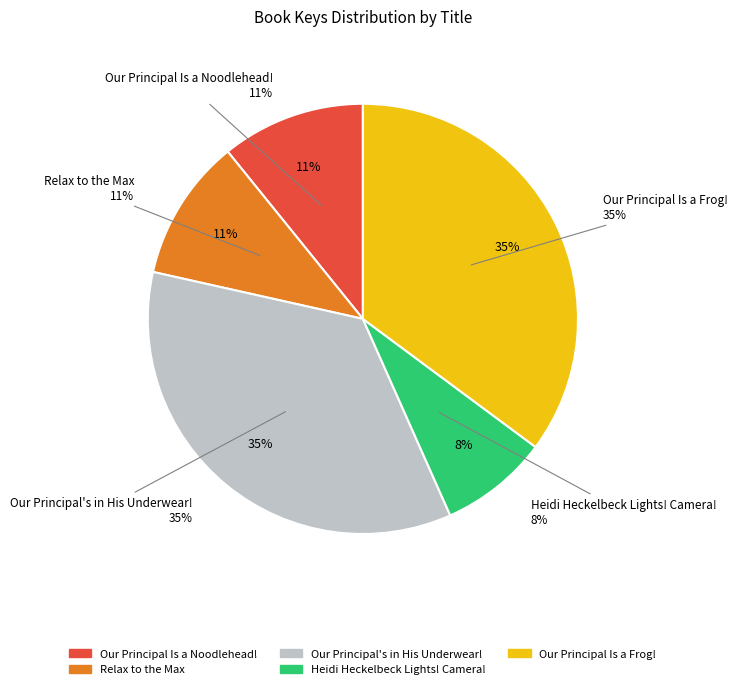

Count the number of slices in the pie.

5